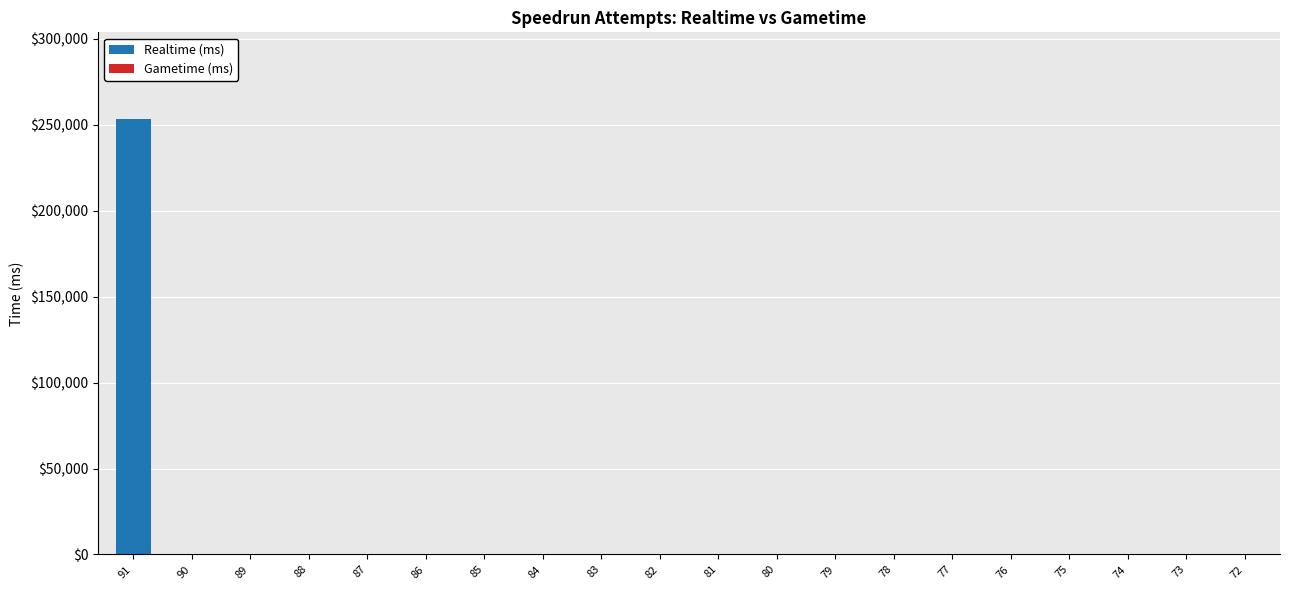

Reading right to left, transcribe all the data shown in this chart.

72=0	73=0	74=0	75=0	76=0	77=0	78=0	79=0	80=0	81=0	82=0	83=0	84=0	85=0	86=0	87=0	88=0	89=0	90=0	91=253100